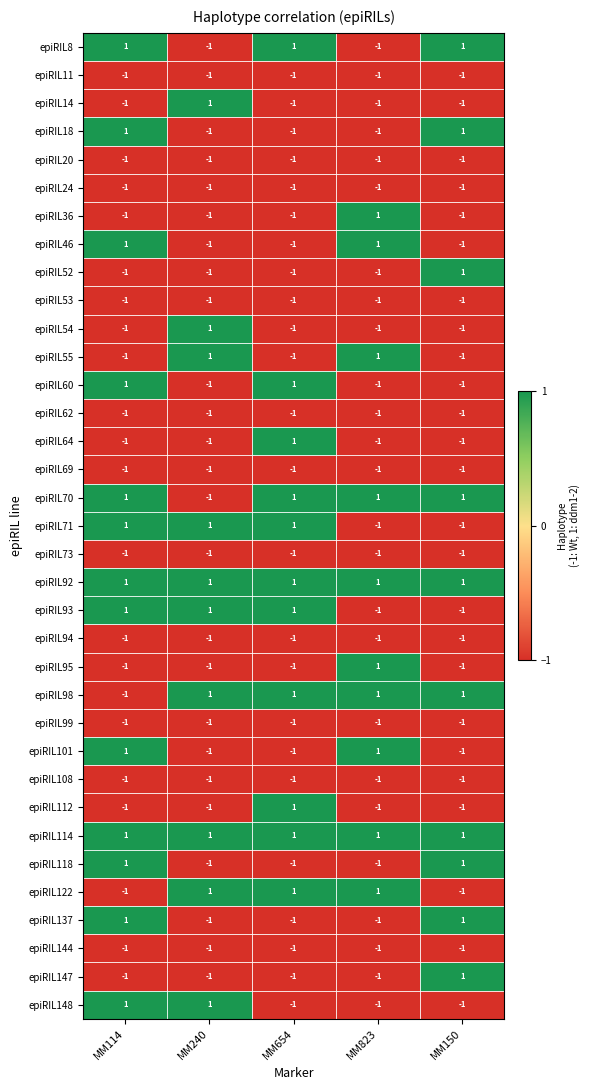

At how many categories does at least one series exceed 0?

5